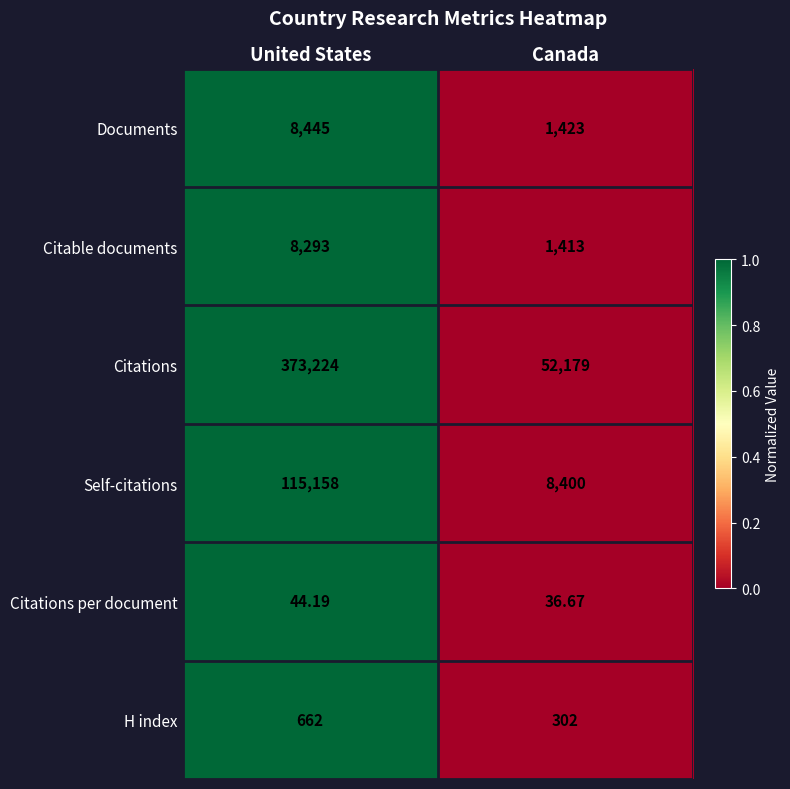

At which category is the sum across all series the highest?

United States